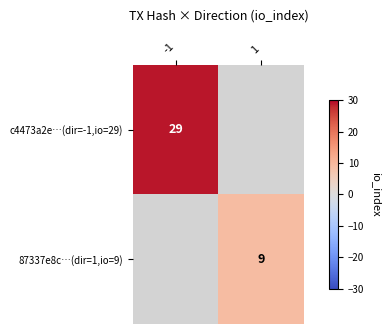

The value of c4473a2e…(dir=-1,io=29) at -1 is 29. True or false?

True